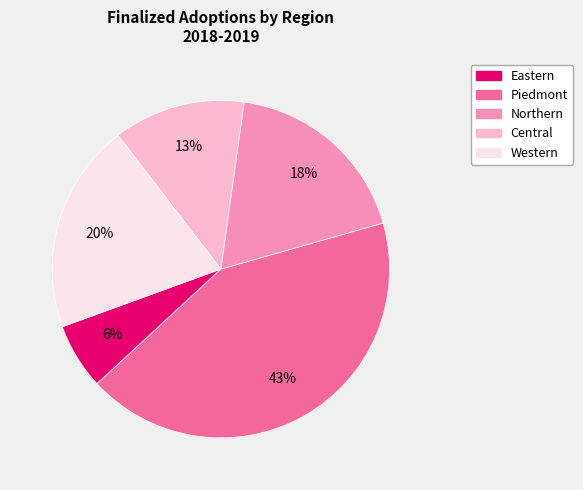

Combined, do Northern and Eastern account for over 50%?

No